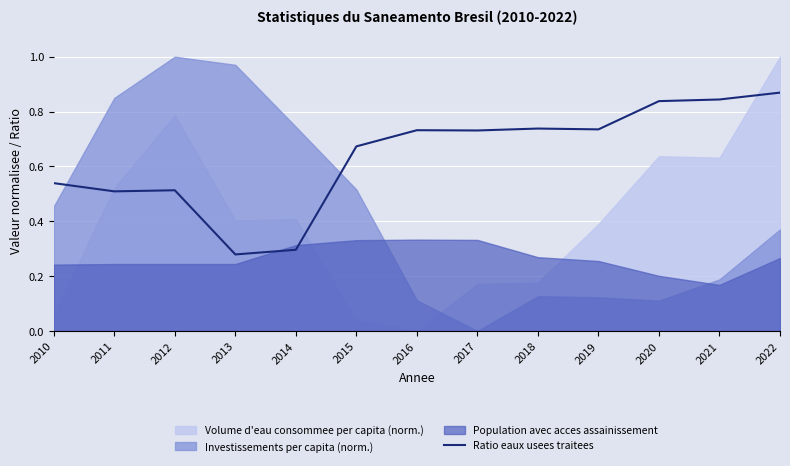

True or false: the data shows 1.0 at 2015.

False